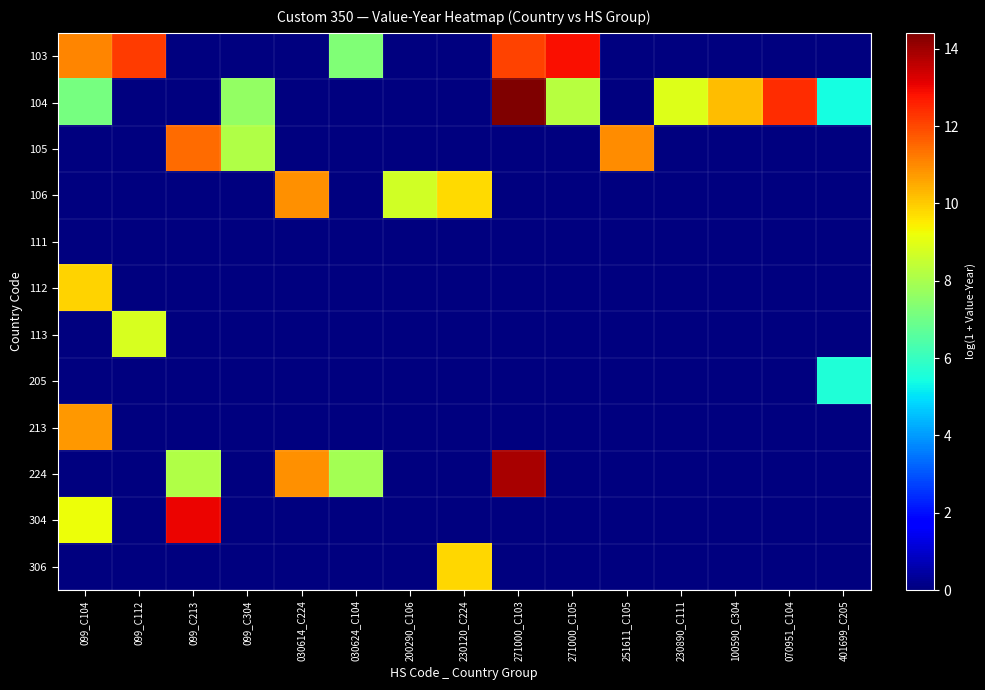

Reading left to right, transcribe all the data shown in this chart.

103: 099_C104=11.1	099_C112=12.2	099_C213=0.0	099_C304=0.0	030614_C224=0.0	030624_C104=7.3	200290_C106=0.0	230120_C224=0.0	271000_C103=12.1	271000_C105=12.9	251611_C105=0.0	230890_C111=0.0	100590_C304=0.0	070951_C104=0.0	401699_C205=0.0
104: 099_C104=7.1	099_C112=0.0	099_C213=0.0	099_C304=7.6	030614_C224=0.0	030624_C104=0.0	200290_C106=0.0	230120_C224=0.0	271000_C103=14.4	271000_C105=8.3	251611_C105=0.0	230890_C111=8.9	100590_C304=10.2	070951_C104=12.4	401699_C205=5.4
105: 099_C104=0.0	099_C112=0.0	099_C213=11.4	099_C304=8.1	030614_C224=0.0	030624_C104=0.0	200290_C106=0.0	230120_C224=0.0	271000_C103=0.0	271000_C105=0.0	251611_C105=11.0	230890_C111=0.0	100590_C304=0.0	070951_C104=0.0	401699_C205=0.0
106: 099_C104=0.0	099_C112=0.0	099_C213=0.0	099_C304=0.0	030614_C224=10.9	030624_C104=0.0	200290_C106=8.7	230120_C224=9.8	271000_C103=0.0	271000_C105=0.0	251611_C105=0.0	230890_C111=0.0	100590_C304=0.0	070951_C104=0.0	401699_C205=0.0
111: 099_C104=0.0	099_C112=0.0	099_C213=0.0	099_C304=0.0	030614_C224=0.0	030624_C104=0.0	200290_C106=0.0	230120_C224=0.0	271000_C103=0.0	271000_C105=0.0	251611_C105=0.0	230890_C111=0.0	100590_C304=0.0	070951_C104=0.0	401699_C205=0.0
112: 099_C104=9.9	099_C112=0.0	099_C213=0.0	099_C304=0.0	030614_C224=0.0	030624_C104=0.0	200290_C106=0.0	230120_C224=0.0	271000_C103=0.0	271000_C105=0.0	251611_C105=0.0	230890_C111=0.0	100590_C304=0.0	070951_C104=0.0	401699_C205=0.0
113: 099_C104=0.0	099_C112=8.8	099_C213=0.0	099_C304=0.0	030614_C224=0.0	030624_C104=0.0	200290_C106=0.0	230120_C224=0.0	271000_C103=0.0	271000_C105=0.0	251611_C105=0.0	230890_C111=0.0	100590_C304=0.0	070951_C104=0.0	401699_C205=0.0
205: 099_C104=0.0	099_C112=0.0	099_C213=0.0	099_C304=0.0	030614_C224=0.0	030624_C104=0.0	200290_C106=0.0	230120_C224=0.0	271000_C103=0.0	271000_C105=0.0	251611_C105=0.0	230890_C111=0.0	100590_C304=0.0	070951_C104=0.0	401699_C205=5.6
213: 099_C104=10.8	099_C112=0.0	099_C213=0.0	099_C304=0.0	030614_C224=0.0	030624_C104=0.0	200290_C106=0.0	230120_C224=0.0	271000_C103=0.0	271000_C105=0.0	251611_C105=0.0	230890_C111=0.0	100590_C304=0.0	070951_C104=0.0	401699_C205=0.0
224: 099_C104=0.0	099_C112=0.0	099_C213=8.1	099_C304=0.0	030614_C224=10.9	030624_C104=7.9	200290_C106=0.0	230120_C224=0.0	271000_C103=13.9	271000_C105=0.0	251611_C105=0.0	230890_C111=0.0	100590_C304=0.0	070951_C104=0.0	401699_C205=0.0
304: 099_C104=9.2	099_C112=0.0	099_C213=13.0	099_C304=0.0	030614_C224=0.0	030624_C104=0.0	200290_C106=0.0	230120_C224=0.0	271000_C103=0.0	271000_C105=0.0	251611_C105=0.0	230890_C111=0.0	100590_C304=0.0	070951_C104=0.0	401699_C205=0.0
306: 099_C104=0.0	099_C112=0.0	099_C213=0.0	099_C304=0.0	030614_C224=0.0	030624_C104=0.0	200290_C106=0.0	230120_C224=9.8	271000_C103=0.0	271000_C105=0.0	251611_C105=0.0	230890_C111=0.0	100590_C304=0.0	070951_C104=0.0	401699_C205=0.0